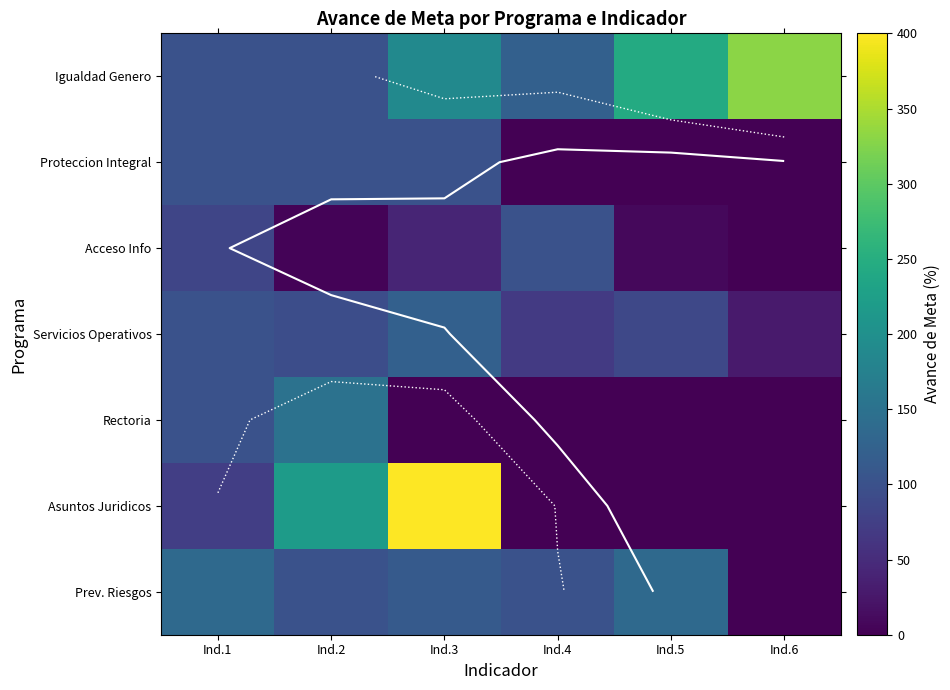

Which category has the highest value across all series?

Ind.3